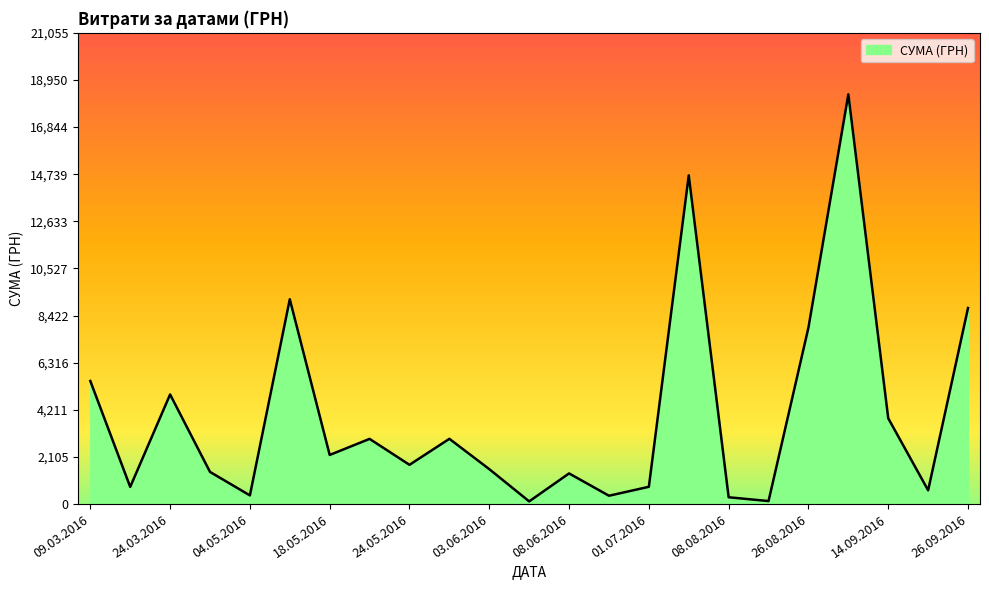

What is the maximum value shown in the chart?

18309.5